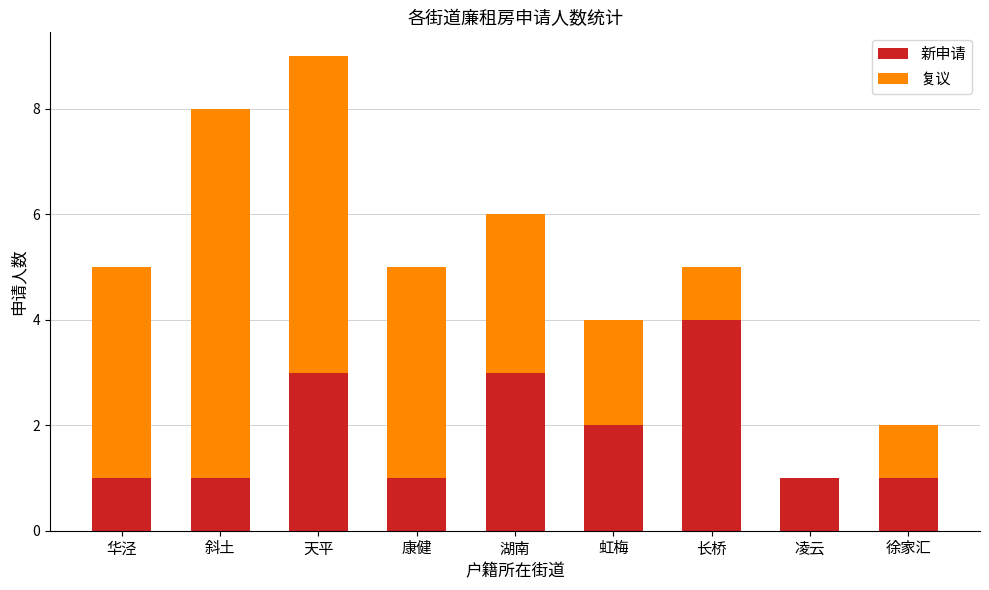

What value does the 新申请 series have at 天平?

3